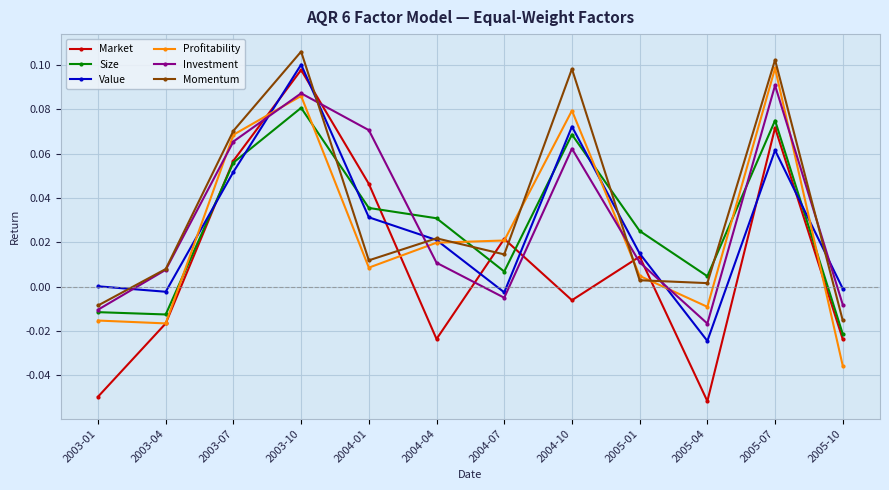

Which category has the highest value across all series?

2003-10